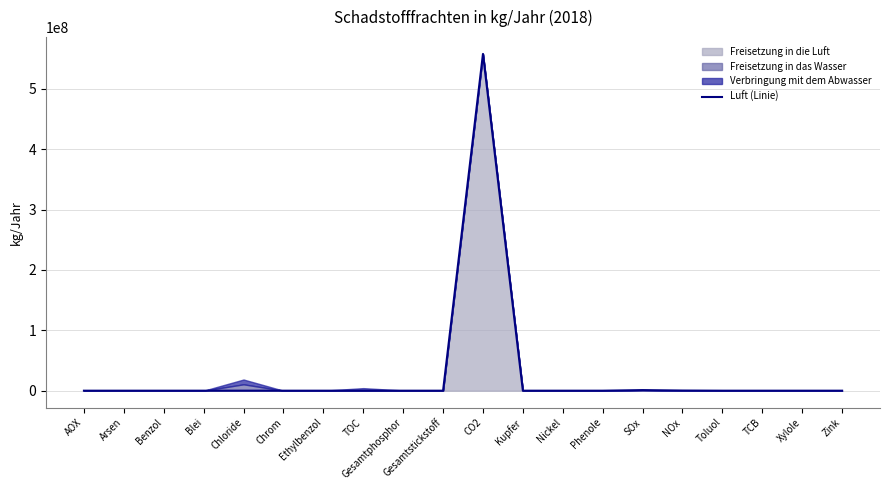

What is the label of the 7th point from the right?

Phenole